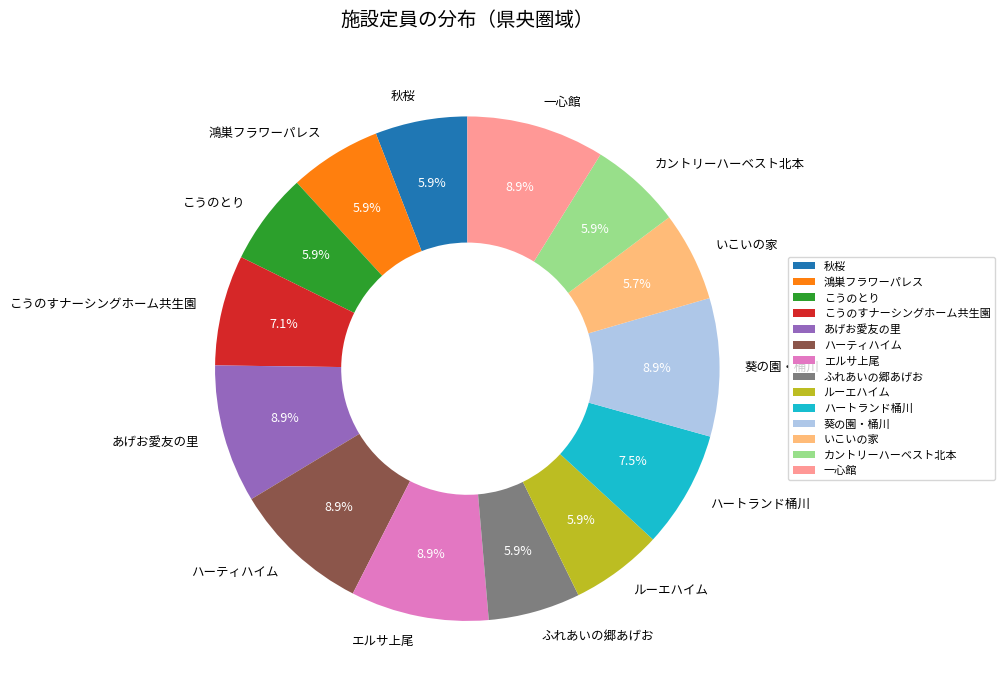

Between ハートランド桶川 and 秋桜, which is larger?

ハートランド桶川